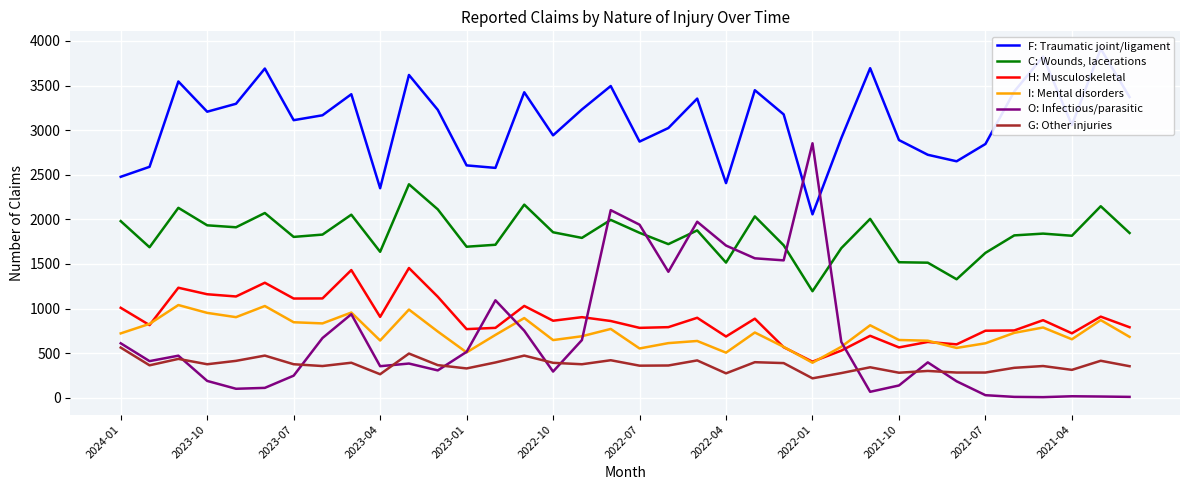

What is the highest value of the G: Other injuries series?

562